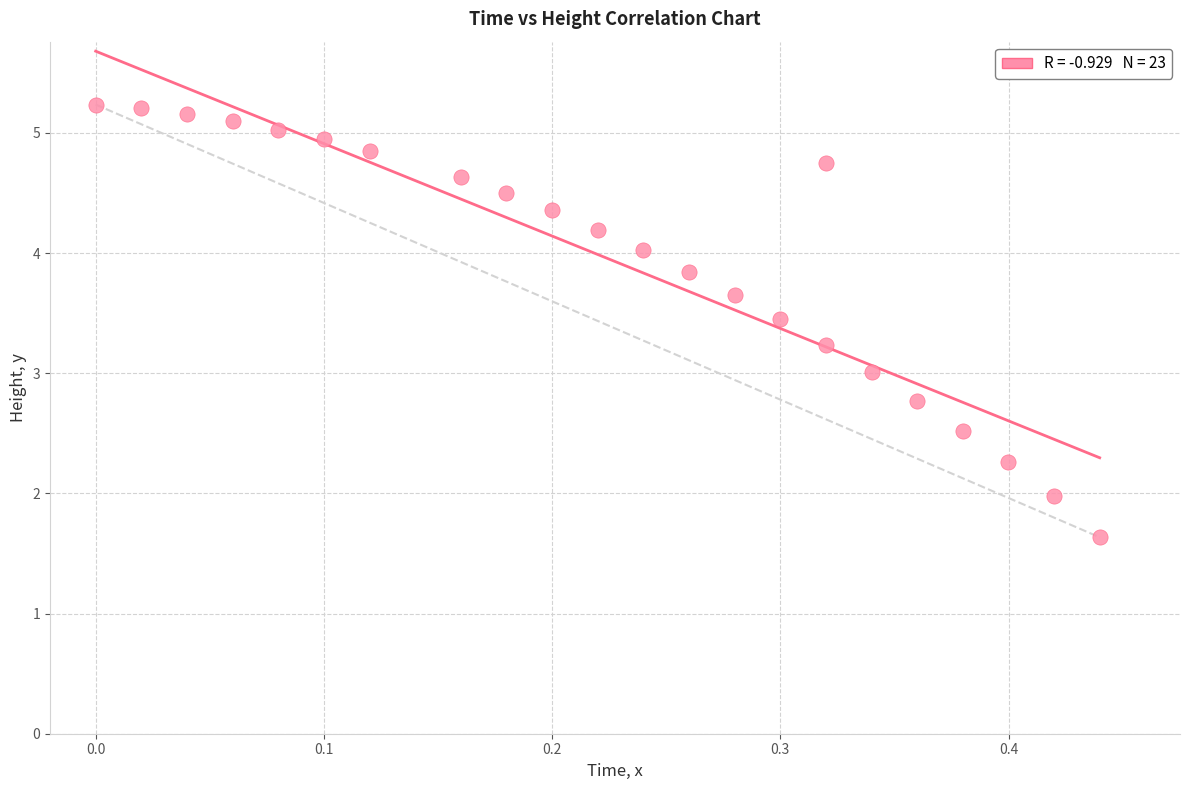

What is the range of X values (max minus min)?

0.4